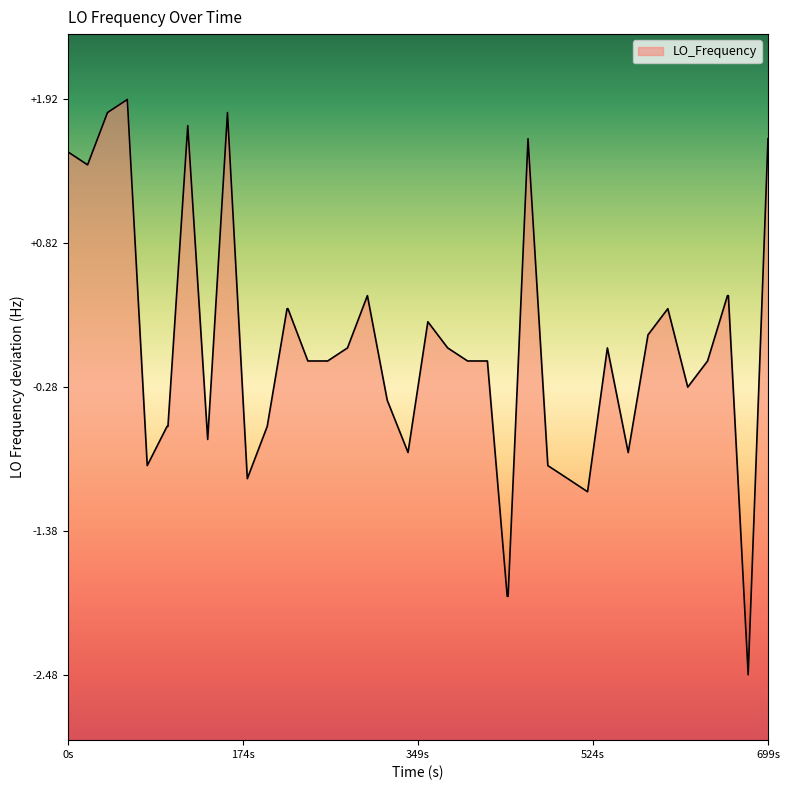

What is the smallest value displayed?

-2.5